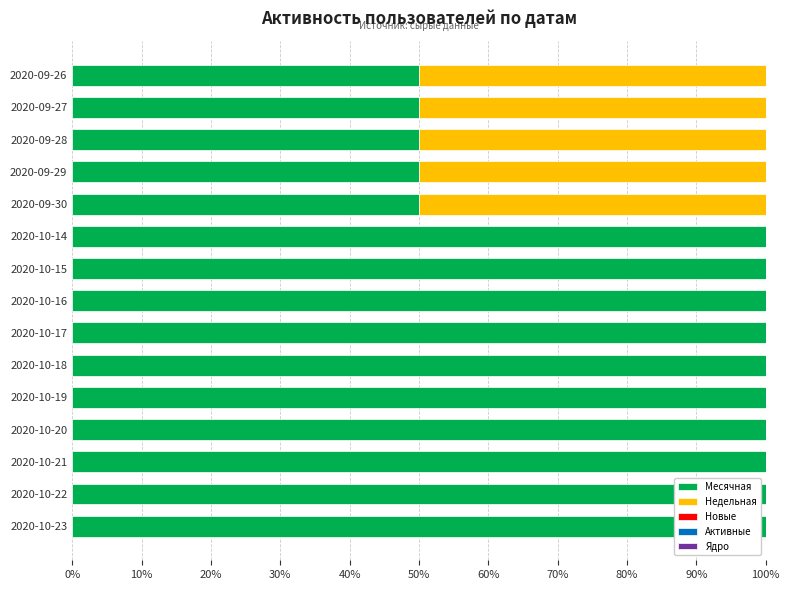

How many series are shown in this chart?

2